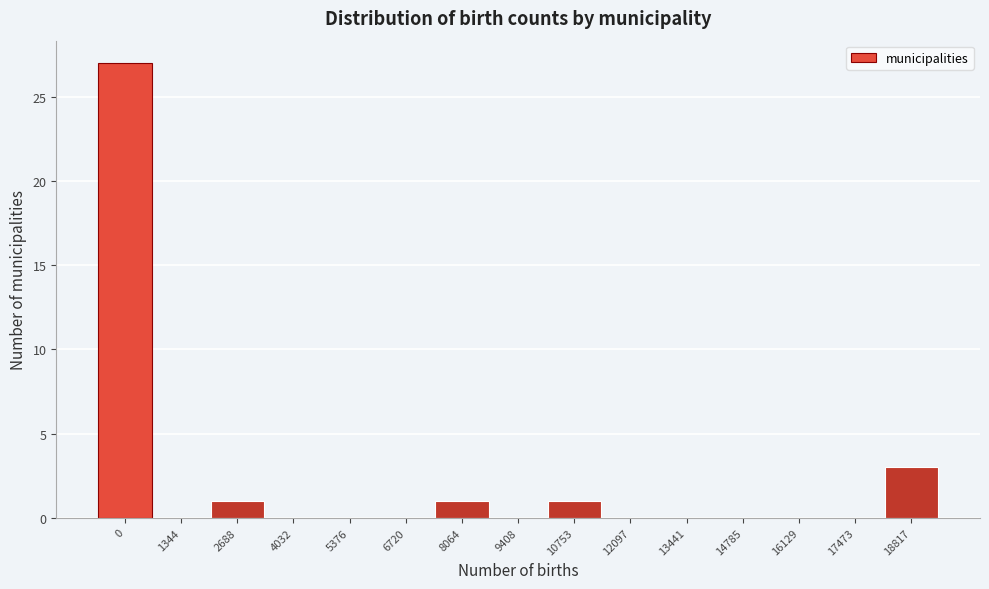

Reading left to right, list all the values displayed in this chart.

0=27	1344=0	2688=1	4032=0	5376=0	6720=0	8064=1	9408=0	10753=1	12097=0	13441=0	14785=0	16129=0	17473=0	18817=3